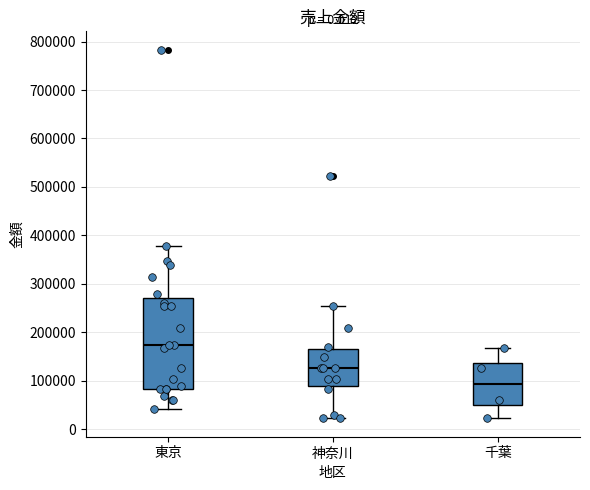

Which box has the lowest median line?

千葉